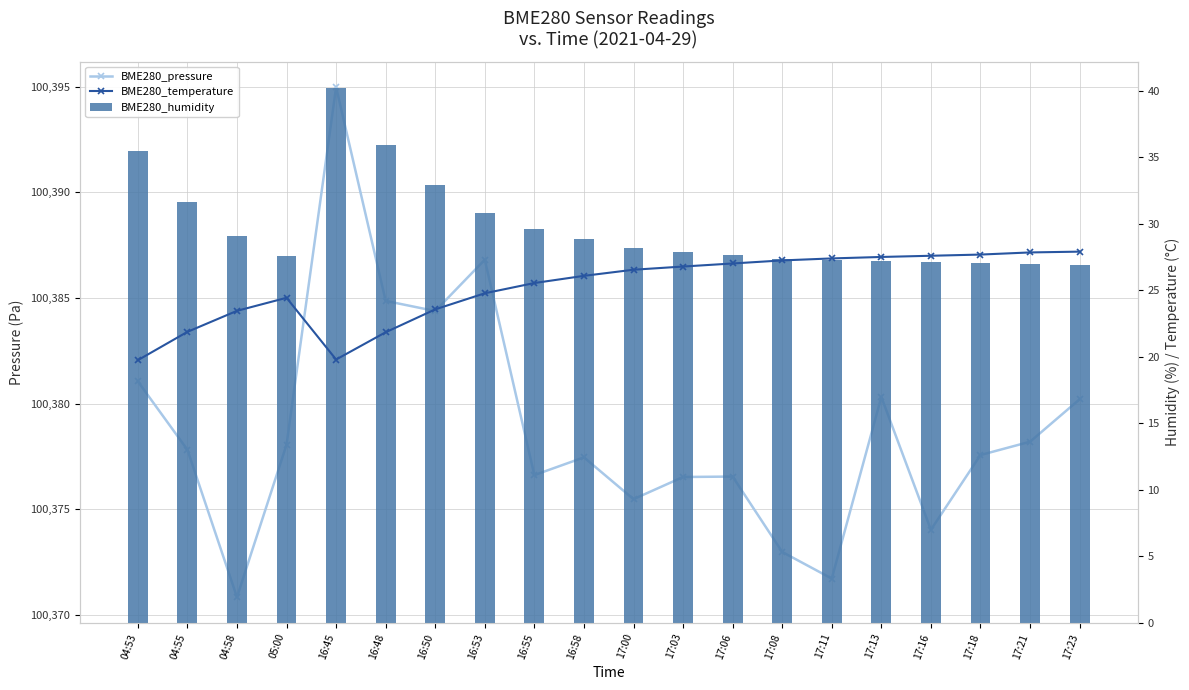

Which category has the highest value across all series?

16:45